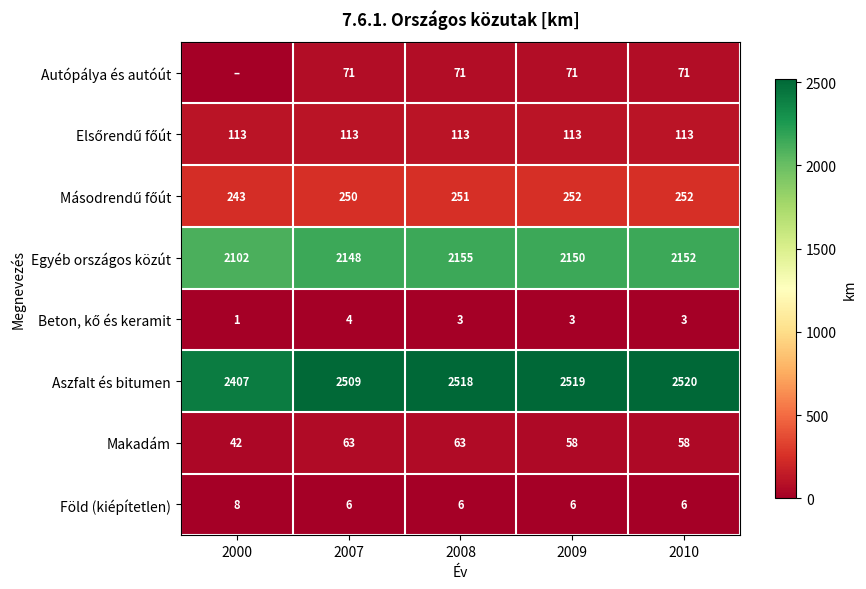

At how many categories does at least one series exceed 1597?

5